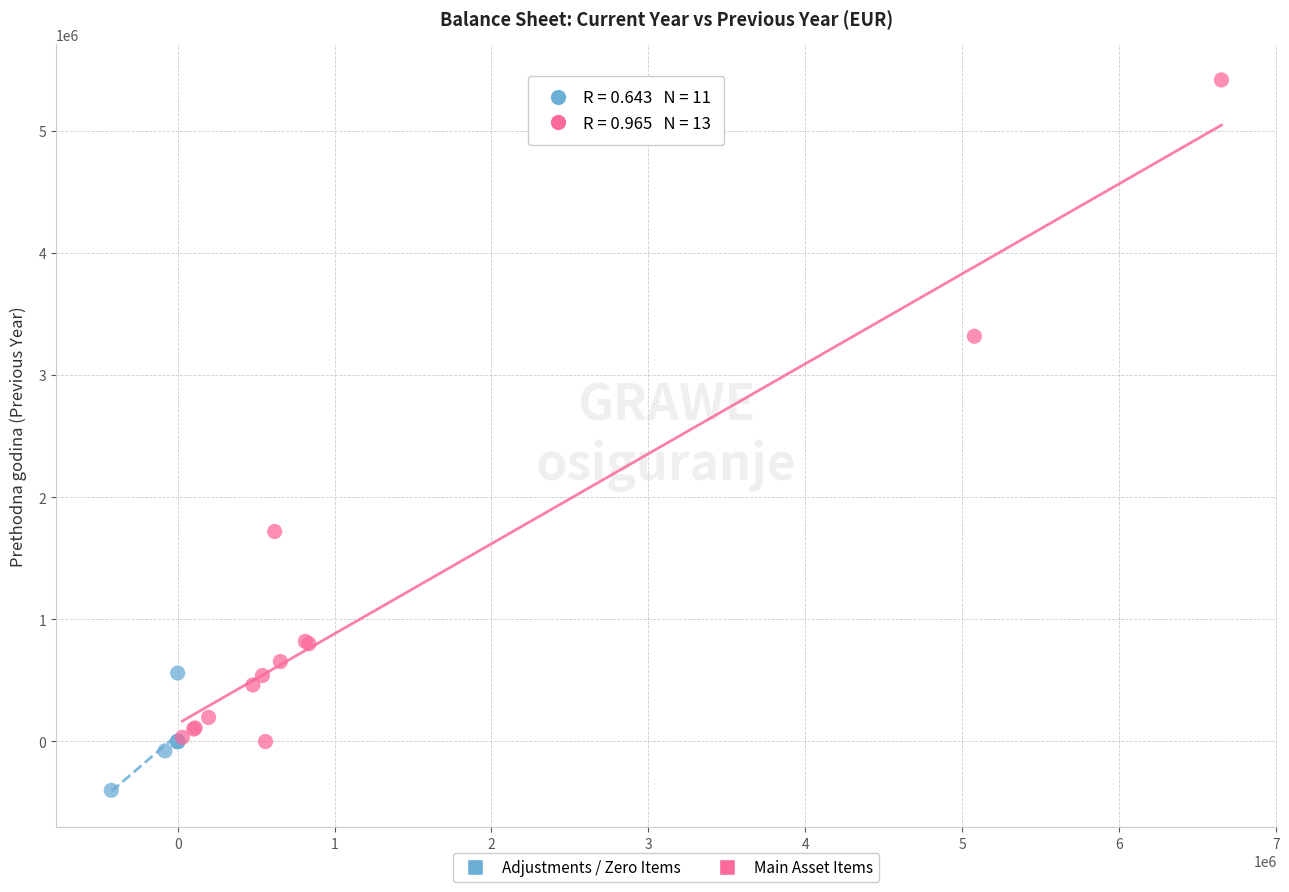

Which series has the widest spread of Y values?

Main Asset Items